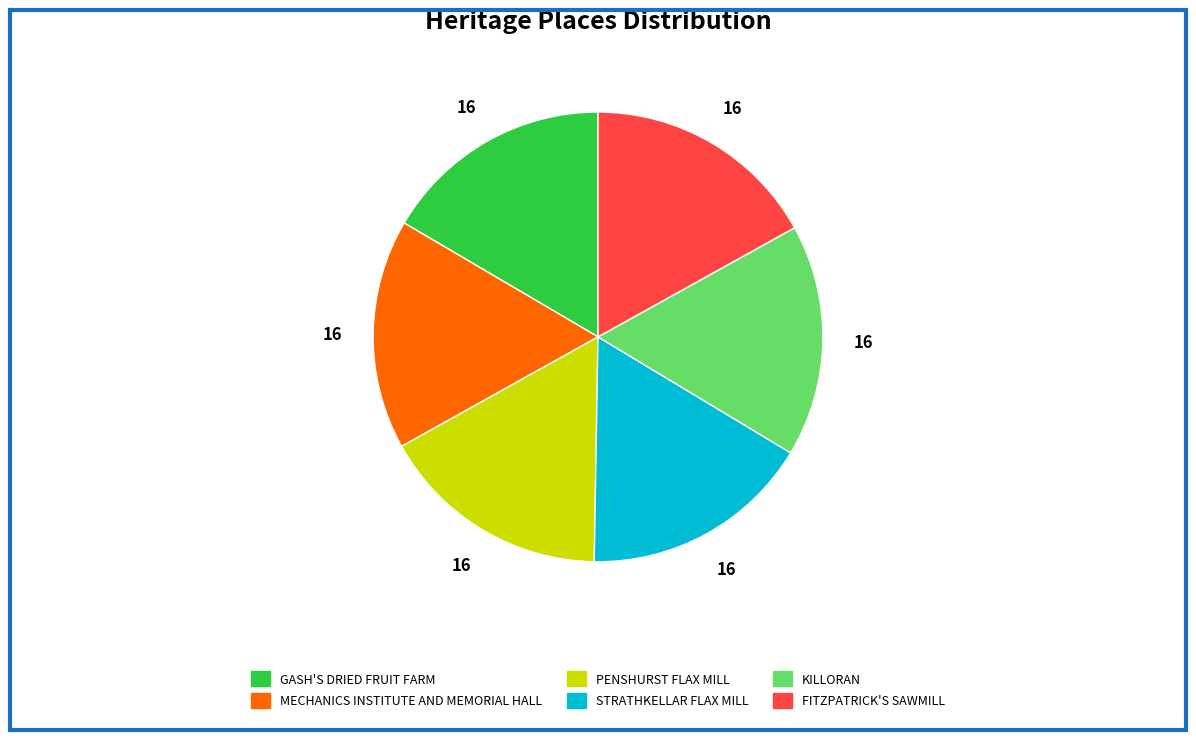

Is FITZPATRICK'S SAWMILL the majority of the pie?

No